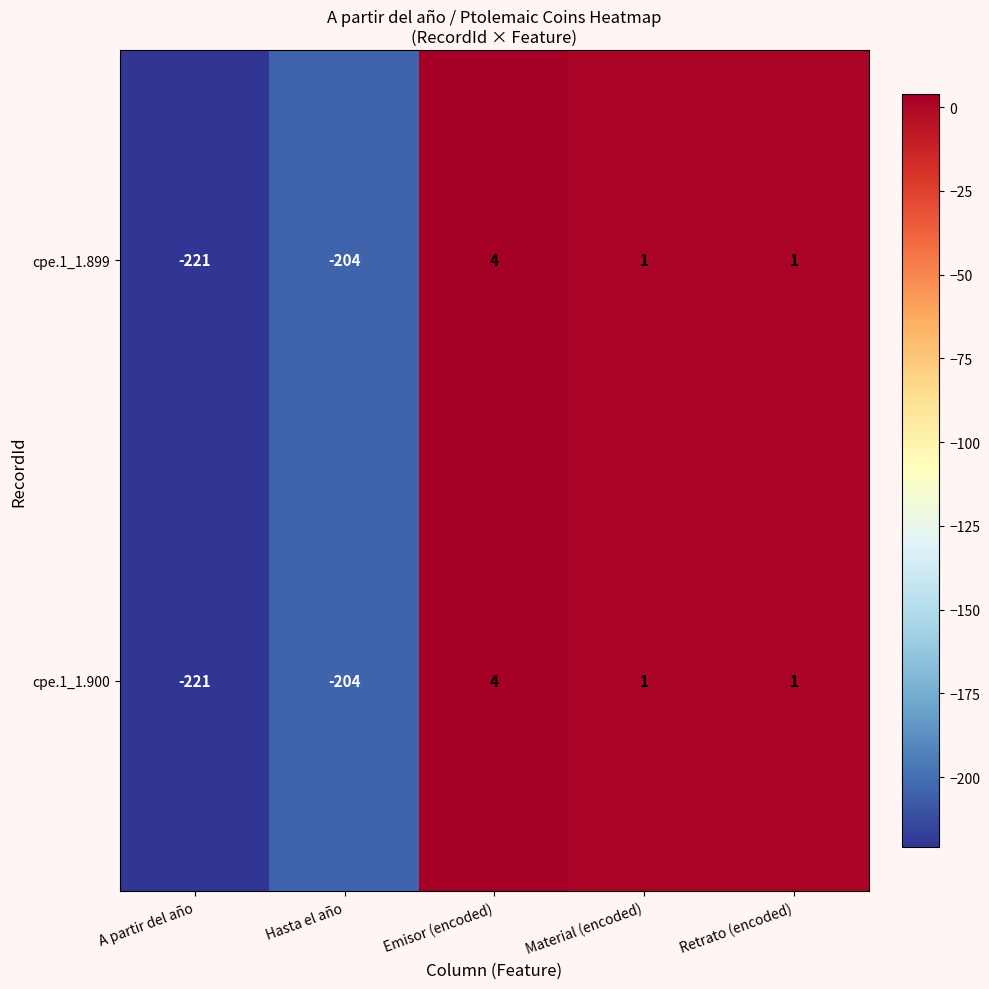

What is the difference between the cpe.1_1.900 values at Material (encoded) and Emisor (encoded)?

3